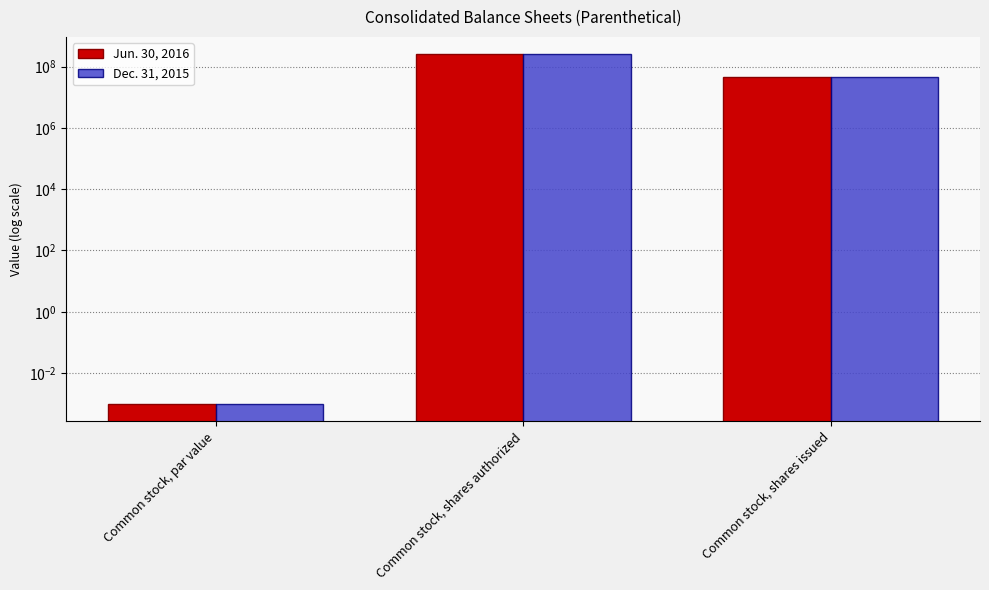

Is the value of Jun. 30, 2016 at Common stock, shares issued greater than the value of Dec. 31, 2015 at Common stock, par value?

Yes